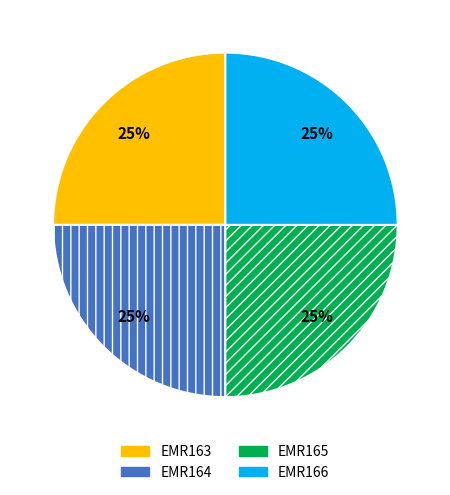

How many segments does this pie chart have?

4